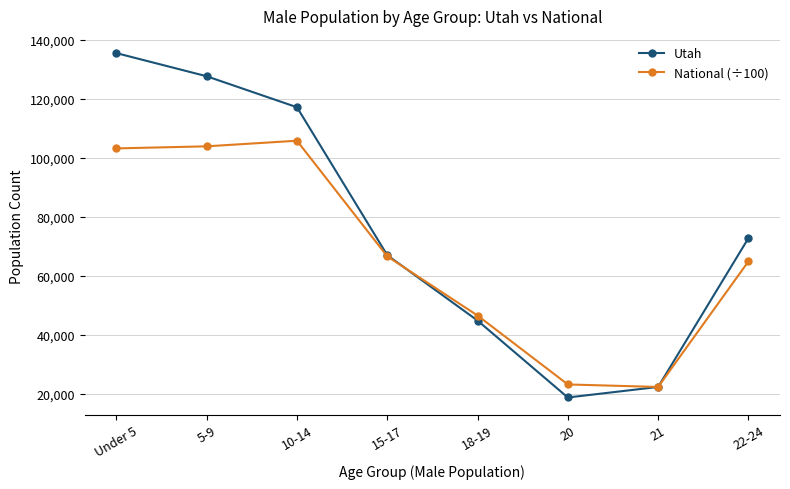

What is the sum of the National (÷100) values at 5-9 and 22-24?

168723.0